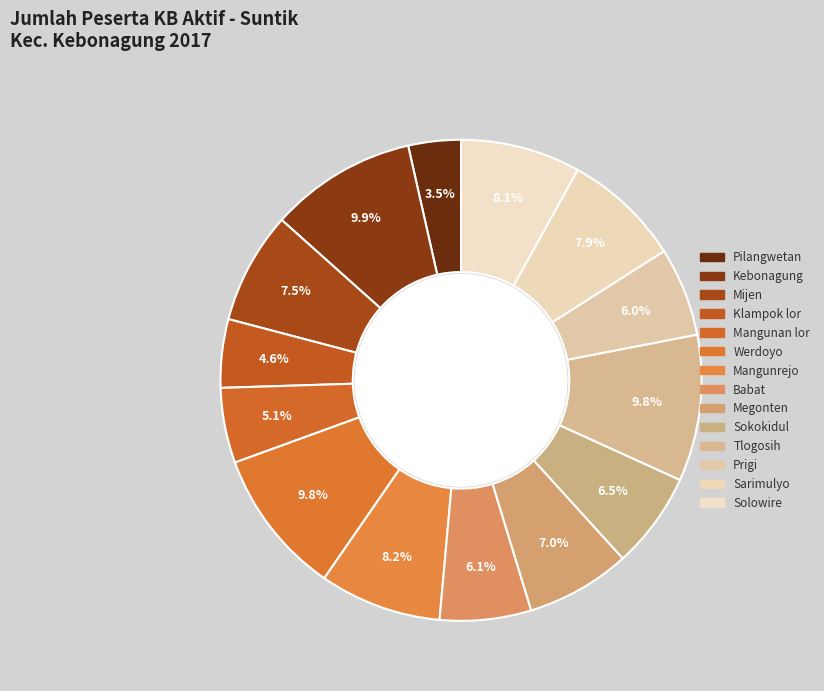

What is the ratio of the value at Solowire to the value at Prigi?

1.3